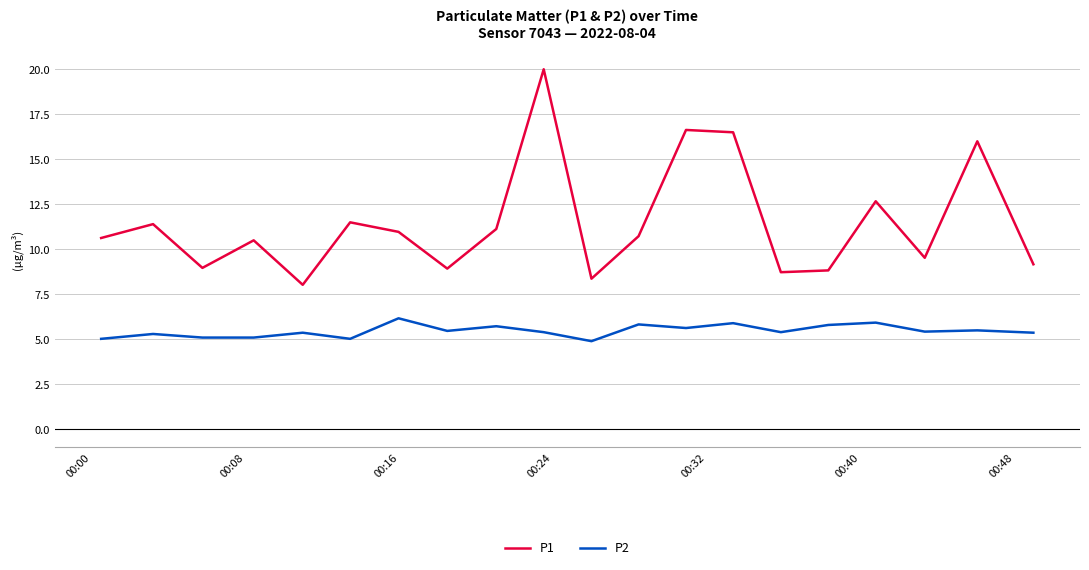

True or false: P2 and P1 cross at least once.

False